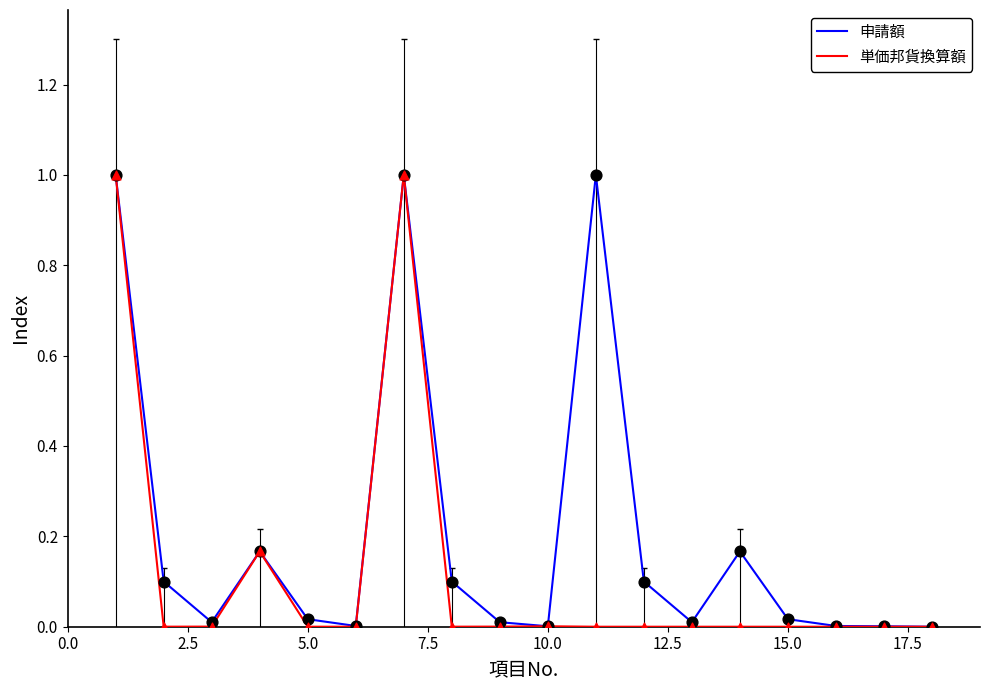

List the series in order of their overall mean, highest first.

申請額, 単価邦貨換算額